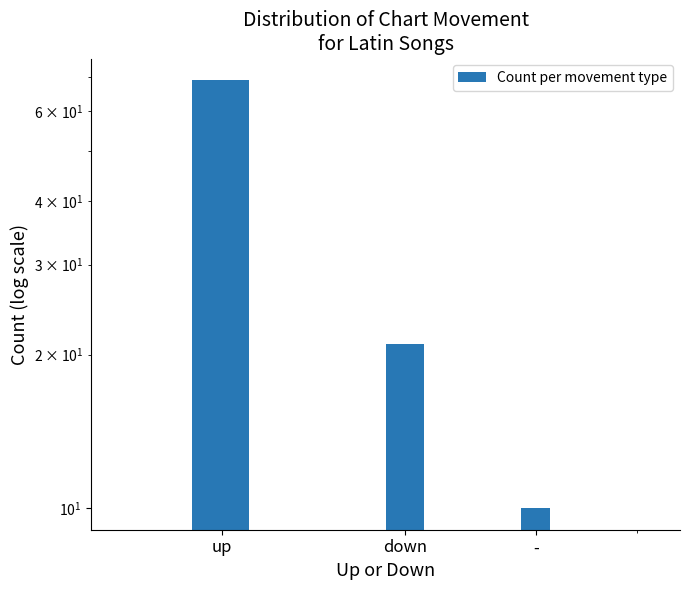

What is the difference between the second highest and minimum values?

11